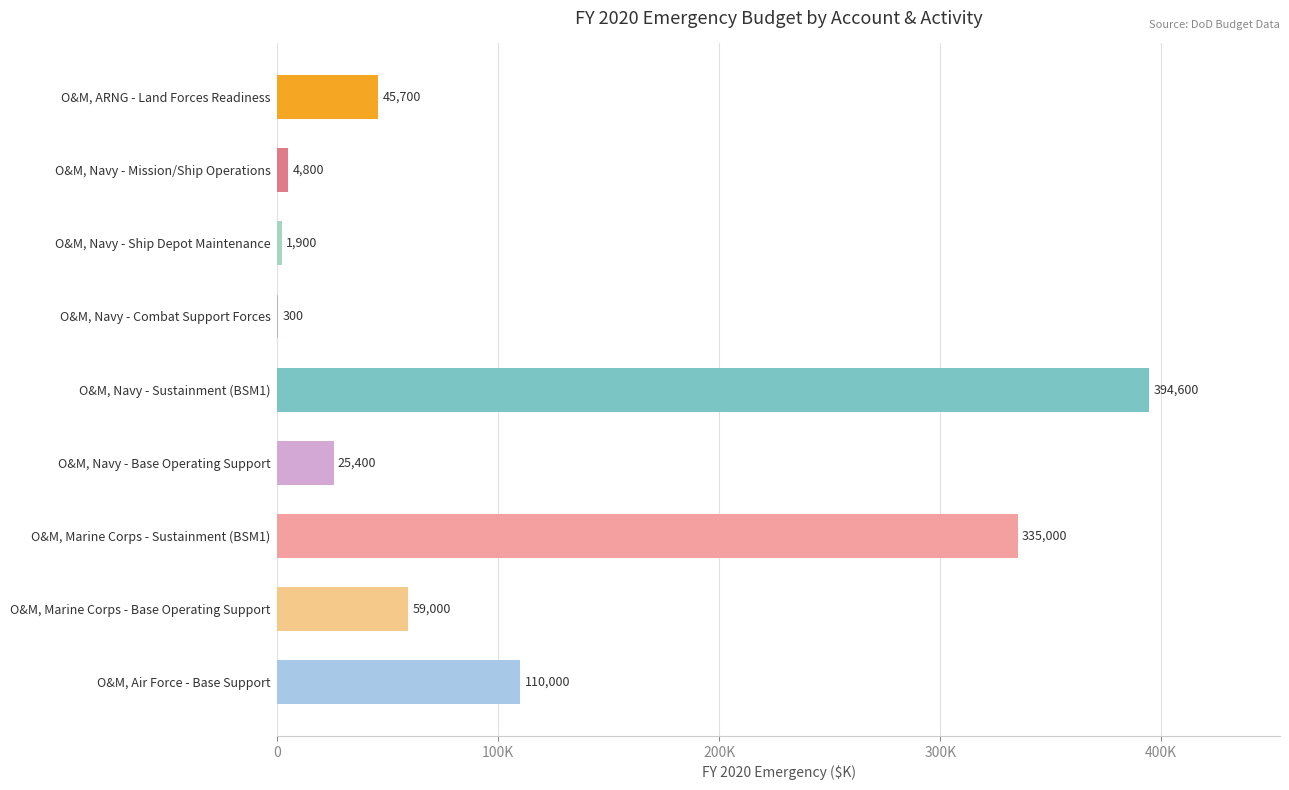

Are the bars horizontal?

Yes